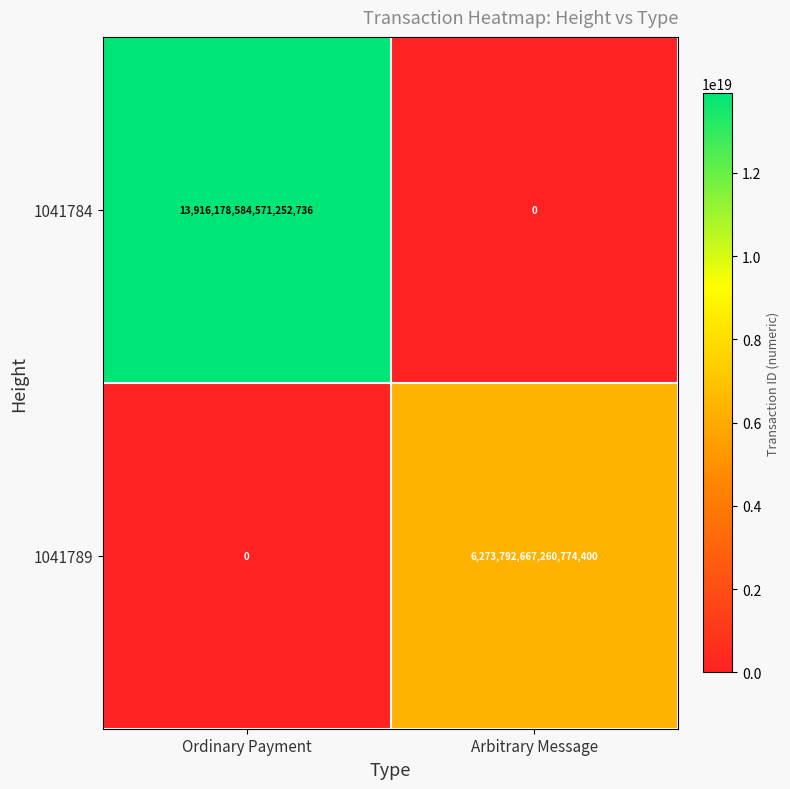

True or false: 1041789 has a value of -3769551456520538624 at Ordinary Payment.

False